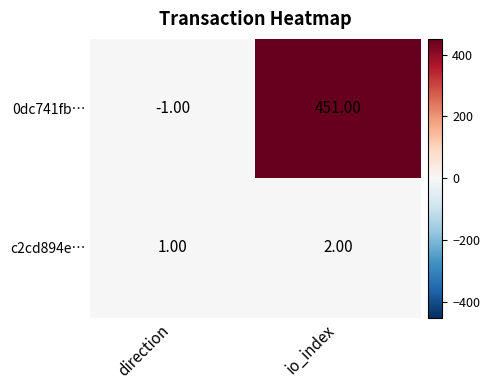

Rank the series by their maximum value, from lowest to highest.

c2cd894e…, 0dc741fb…